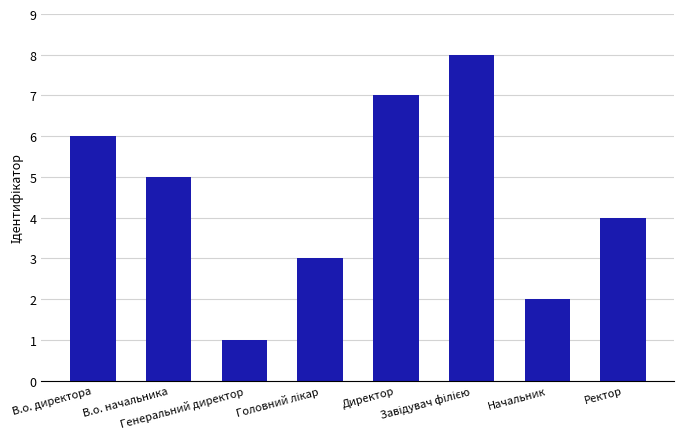

What is the value of the 4th bar from the left?

3